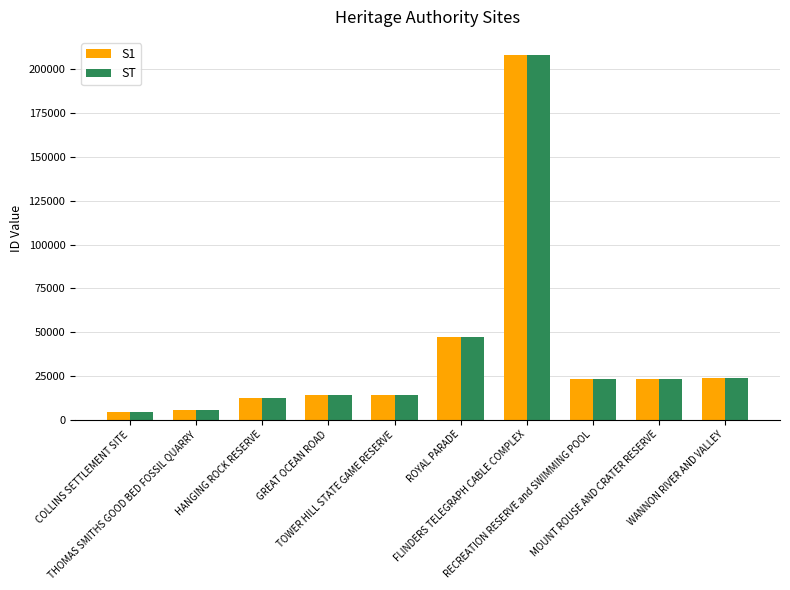

What is the greatest value displayed?

208208